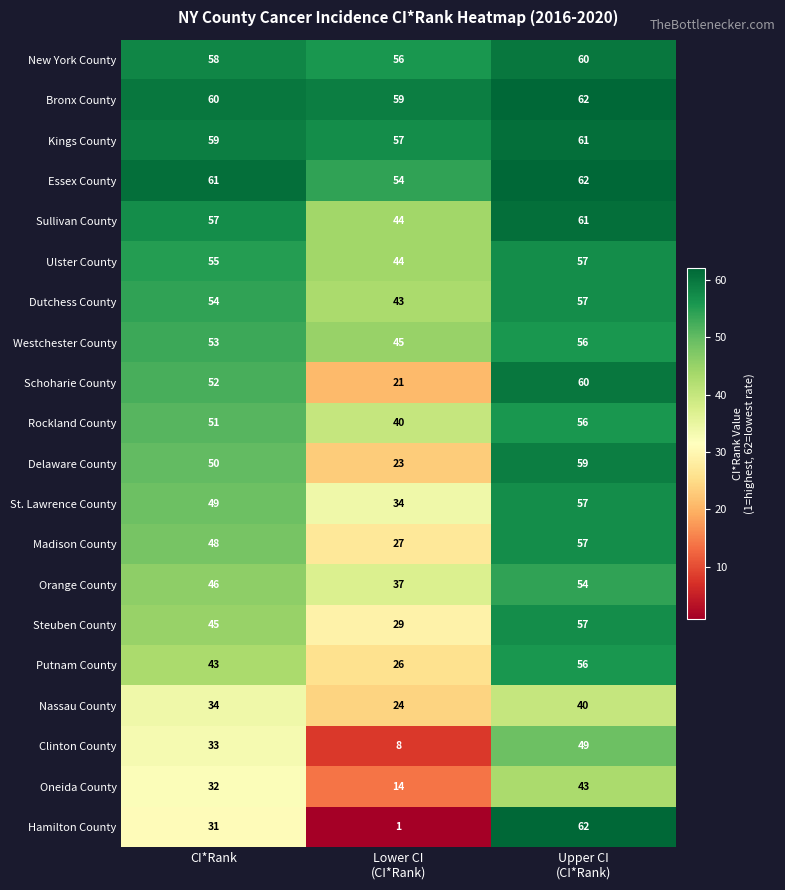

What is the difference between the maximum and second lowest values in the Rockland County series?

5